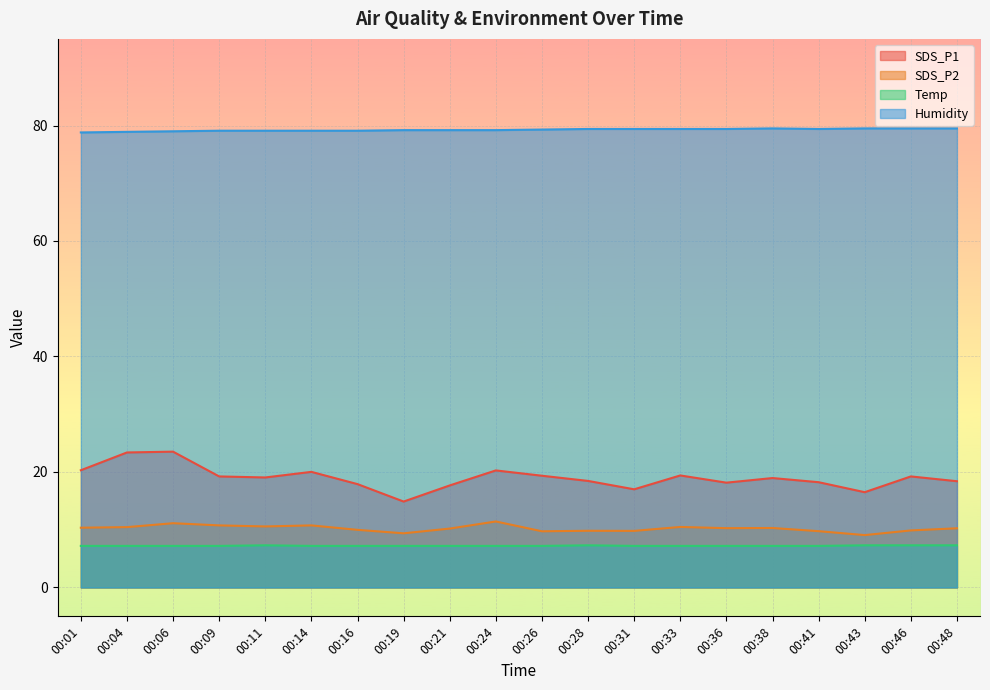

Reading left to right, extract all data points from this chart.

SDS_P1: 20.3	23.4	23.5	19.2	19.1	20.0	17.9	14.9	17.7	20.3	19.4	18.4	17.0	19.4	18.1	18.9	18.2	16.5	19.2	18.4
SDS_P2: 10.3	10.4	11.1	10.8	10.6	10.8	10.0	9.4	10.2	11.4	9.7	9.8	9.8	10.5	10.3	10.3	9.8	9.1	9.9	10.2
Temp: 7.2	7.2	7.2	7.2	7.3	7.2	7.2	7.2	7.2	7.2	7.2	7.3	7.2	7.2	7.2	7.2	7.2	7.3	7.3	7.3
Humidity: 78.8	78.9	79.0	79.1	79.1	79.1	79.1	79.2	79.2	79.2	79.3	79.4	79.4	79.4	79.4	79.5	79.4	79.5	79.5	79.5